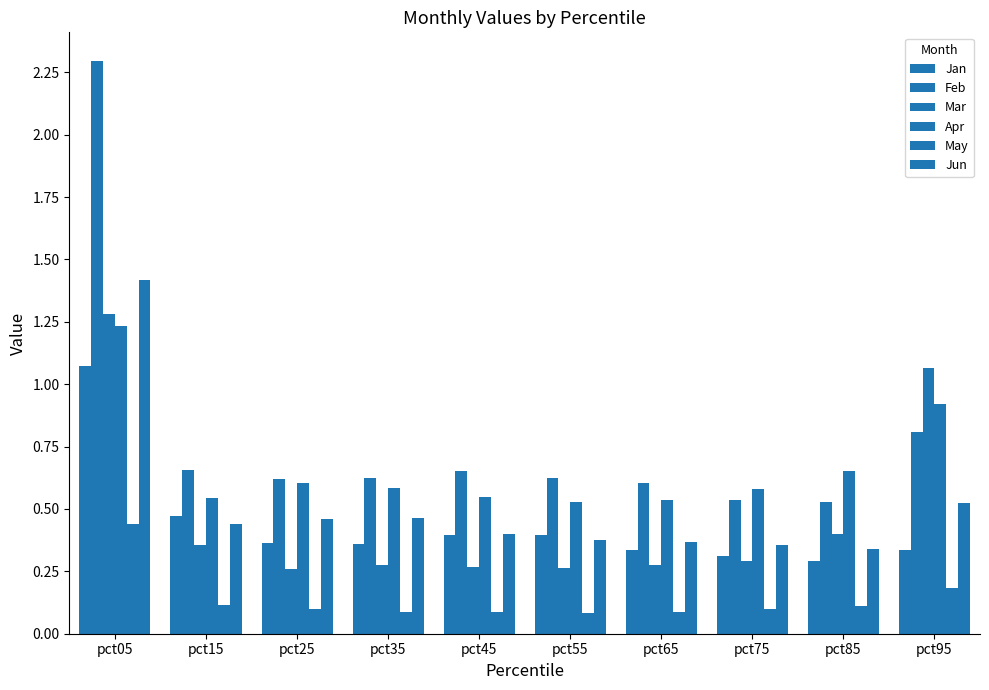

At which category is the sum across all series the highest?

pct05